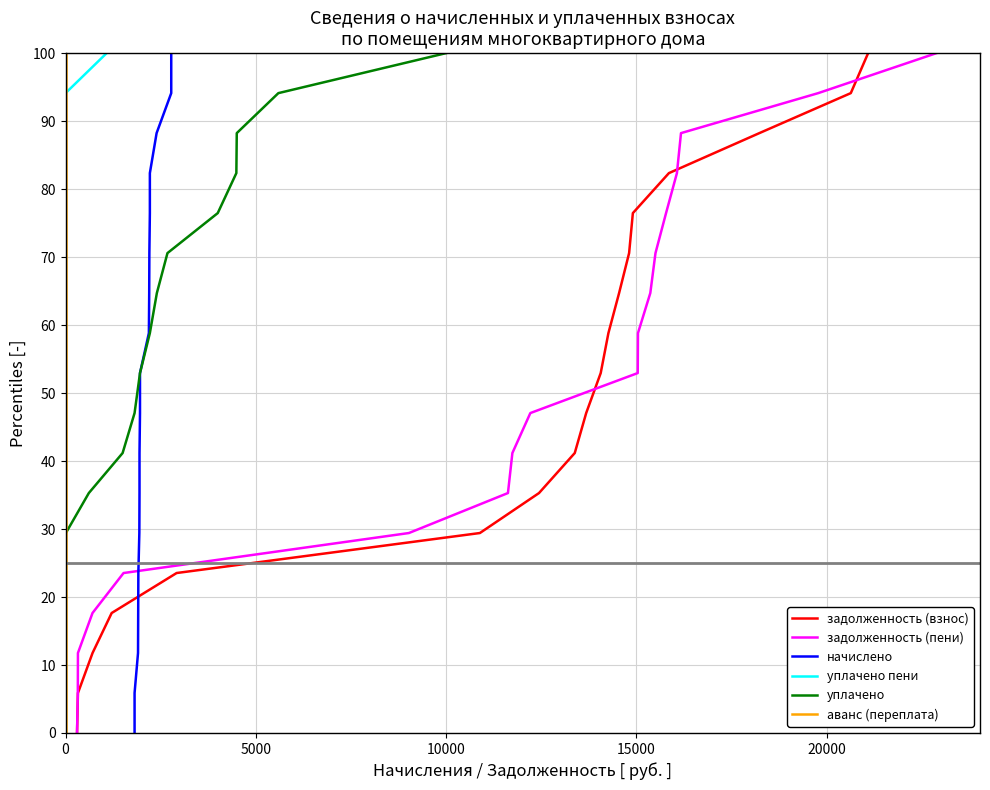

At 20000, list the series in order from largest to smallest.

задолженность (взнос), задолженность (пени), начислено, уплачено пени, уплачено, аванс (переплата)